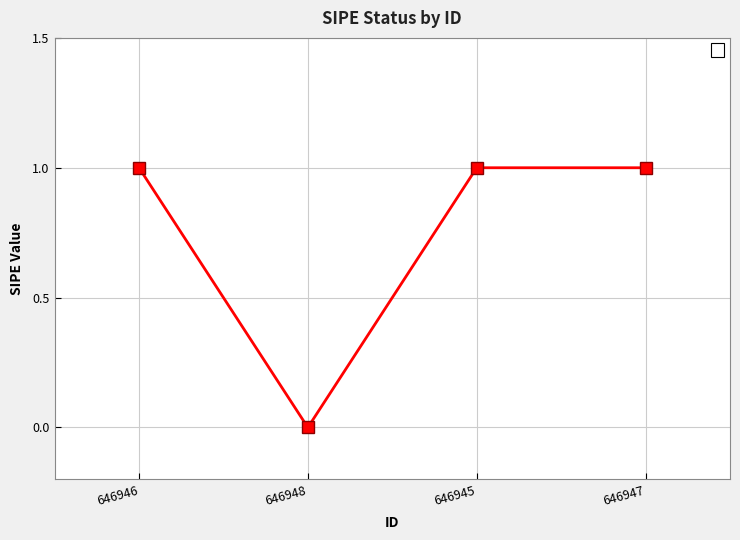

Reading right to left, extract all data points from this chart.

1	1	0	1